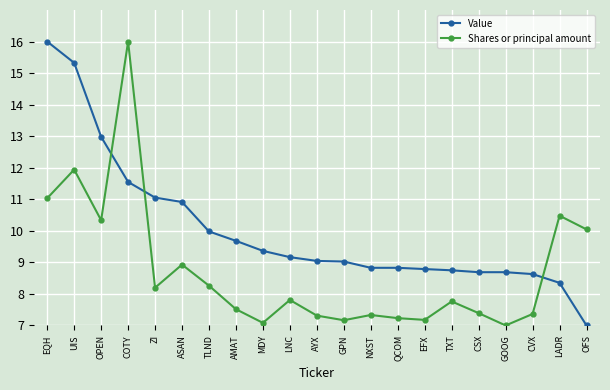

What is the spread (max minus min) of values at AMAT?

2.2